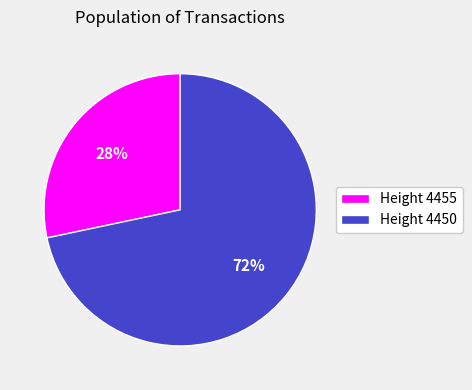

What percentage is the Height 4455 slice, to the nearest percent?

28%